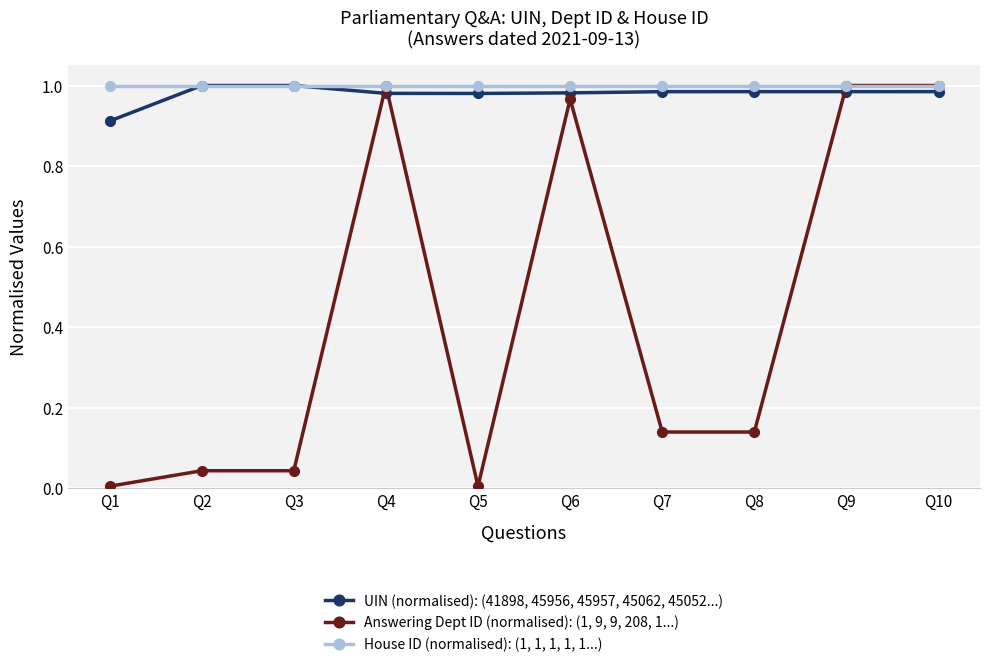

What are all the series names shown in the legend?

UIN (normalised): (41898, 45956, 45957, 45062, 45052...), Answering Dept ID (normalised): (1, 9, 9, 208, 1...), House ID (normalised): (1, 1, 1, 1, 1...)